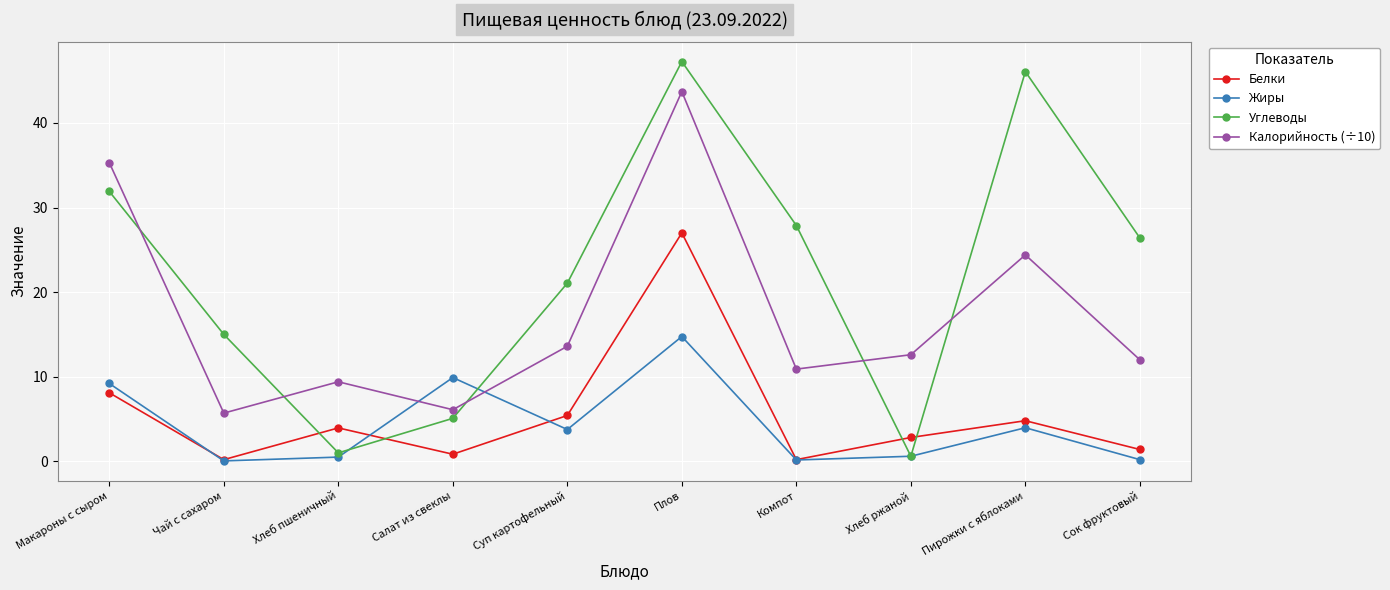

How many data points in Жиры are less than 3?

5